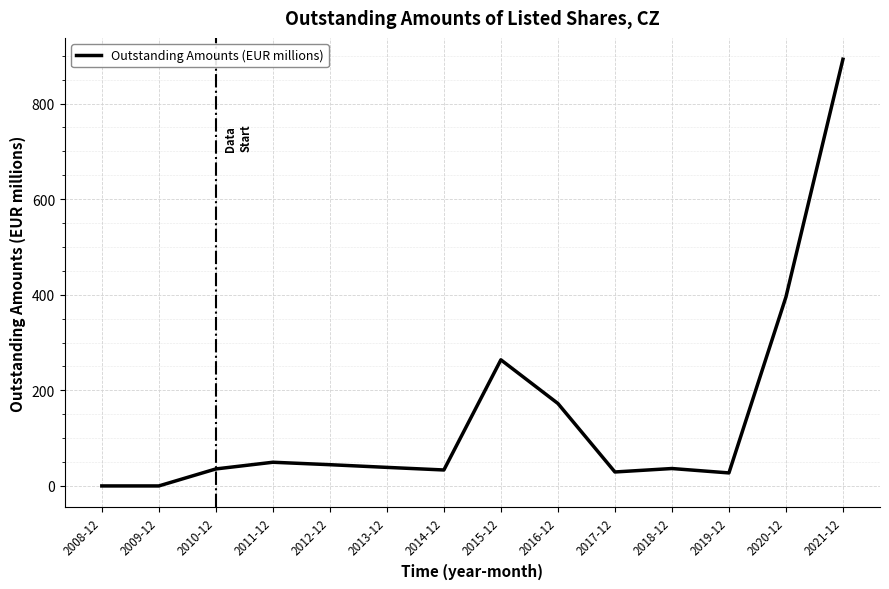

Which has a higher value, 2014-12 or 2016-12?

2016-12